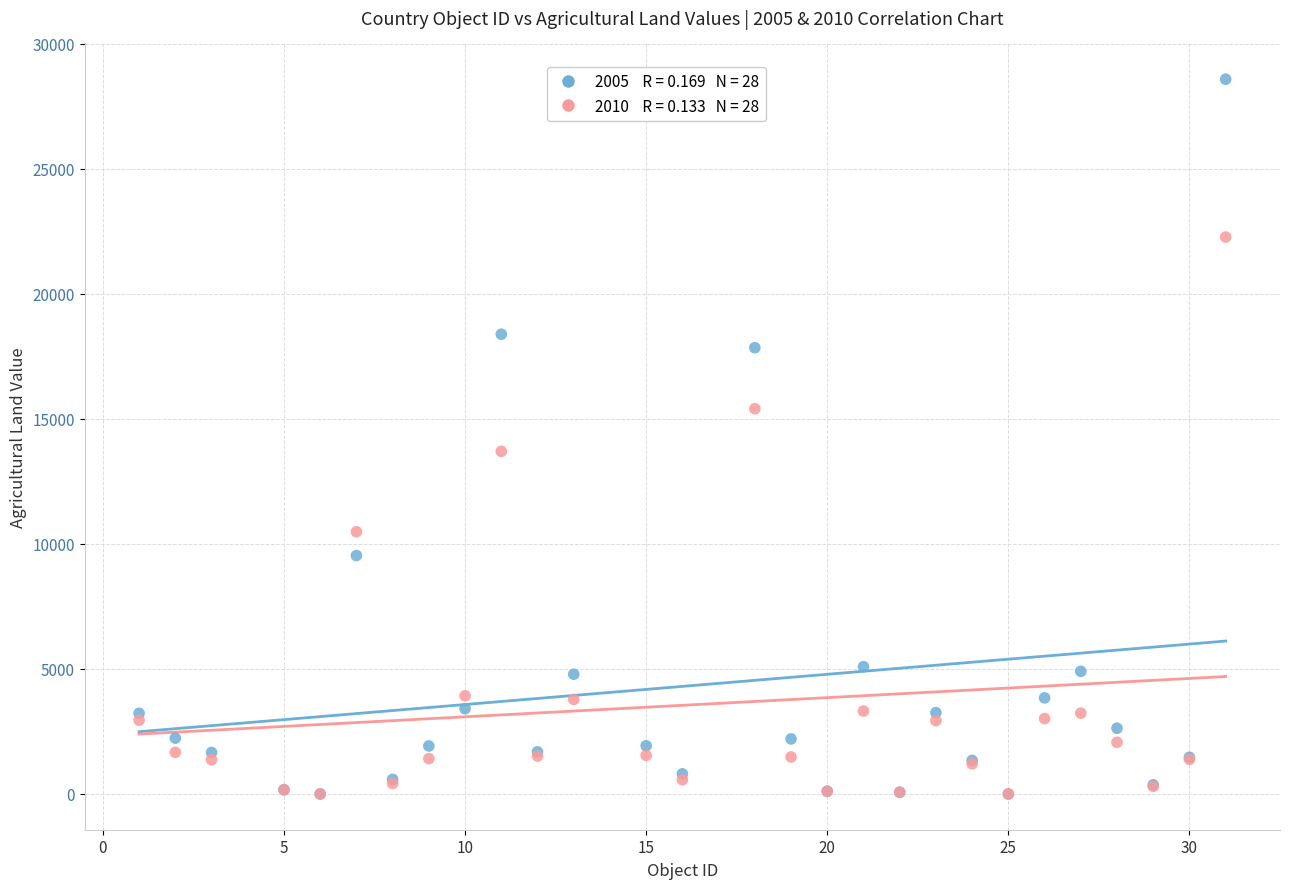

Across all series, what Y value is closest to 14292?

13701